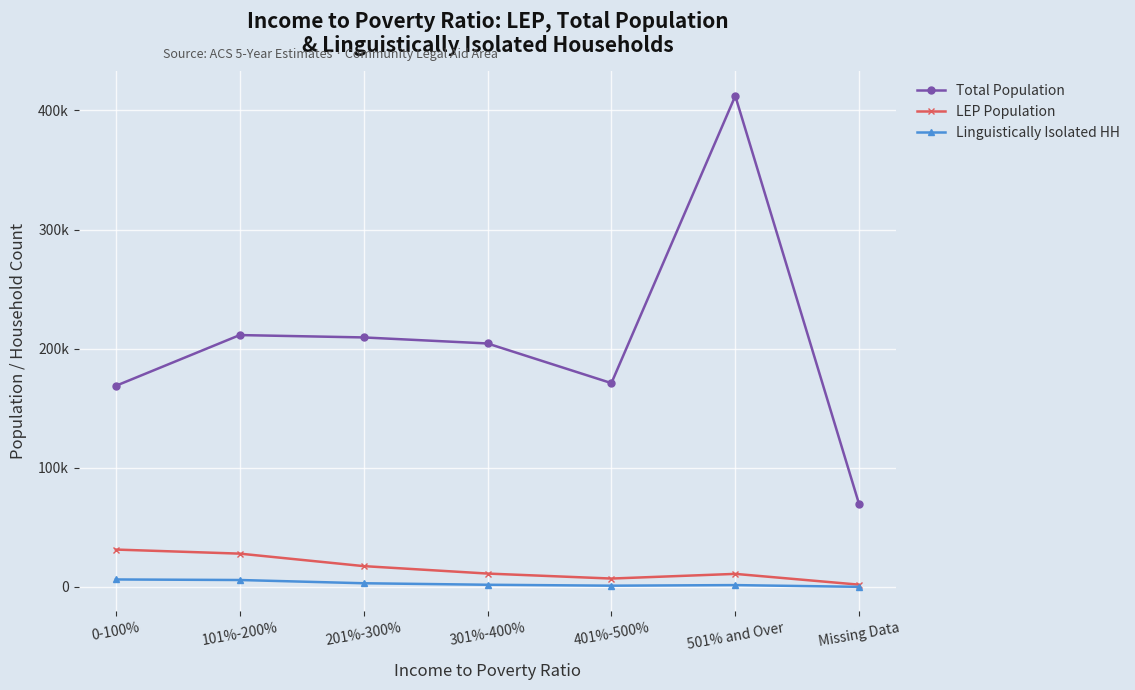

What is the spread (max minus min) of values at 101%-200%?

205669